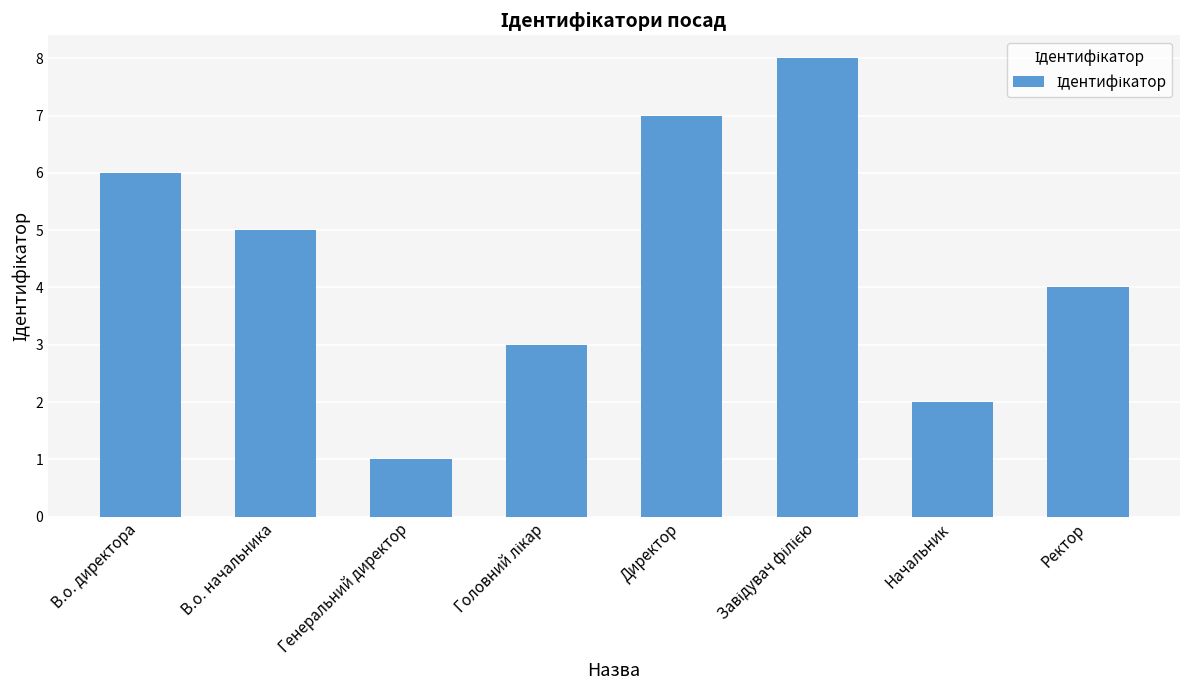

How many values are below 5?

4